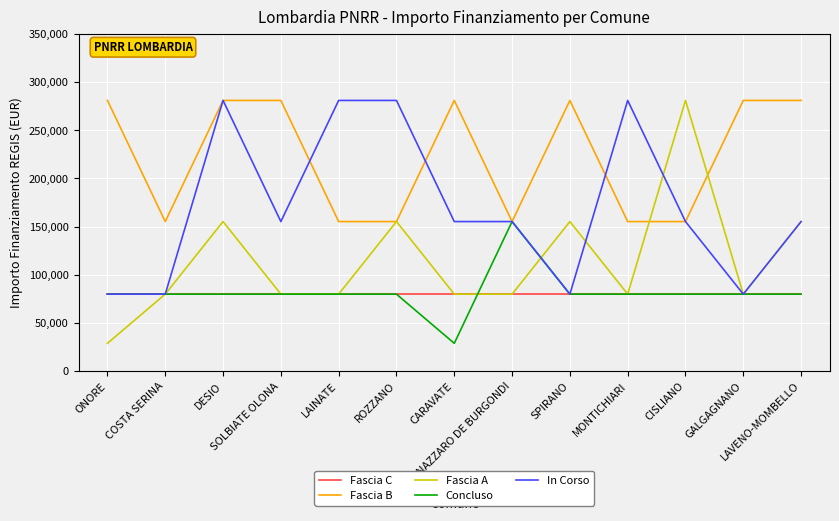

What is the minimum value shown in the chart?

28902